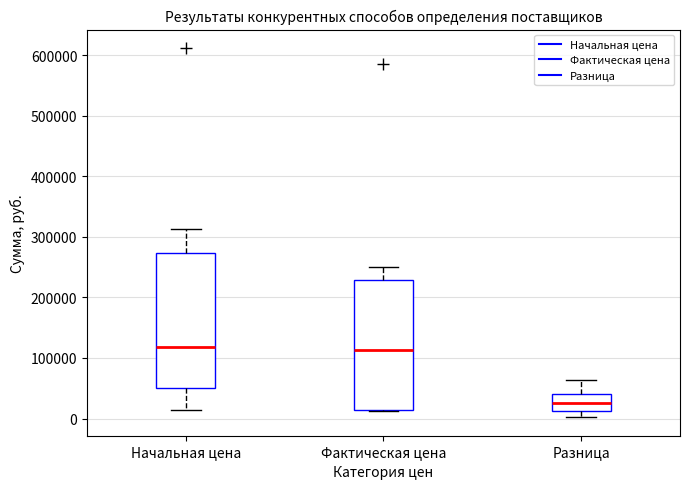

Reading left to right, transcribe this box plot: for each box, give where its median line is, the range the box spans, and where its two whiskers end, as read against the y-axis. The values are not printed on the chart, so give them approximately, as read against the axis.

Начальная цена: median 120000, box 50000 to 270000, whiskers 10000 to 310000
Фактическая цена: median 110000, box 10000 to 230000, whiskers 10000 to 250000
Разница: median 30000, box 10000 to 40000, whiskers 0 to 60000